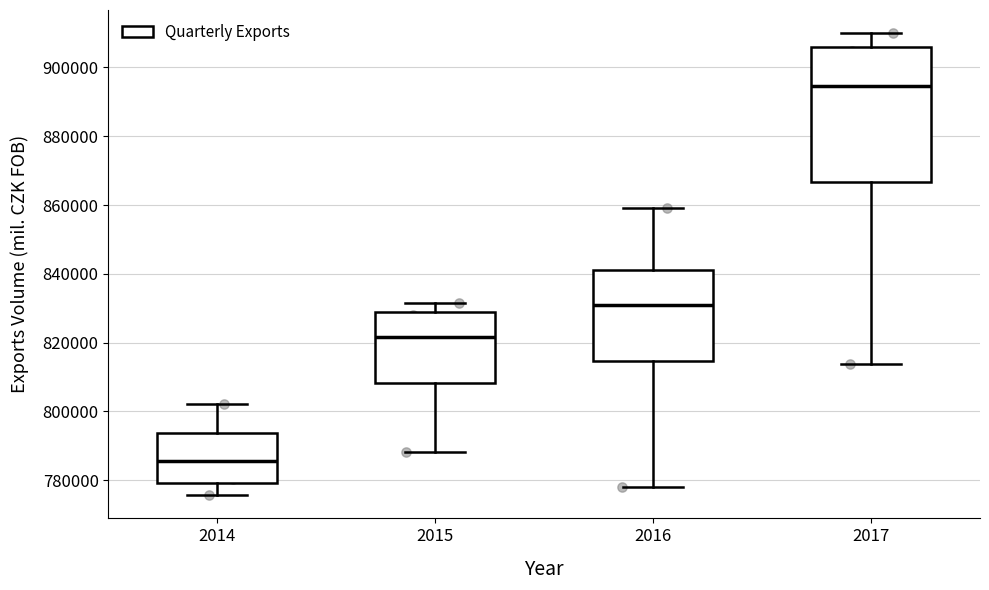

Comparing the boxes themselves (not the whiskers), which one is the tallest?

2017